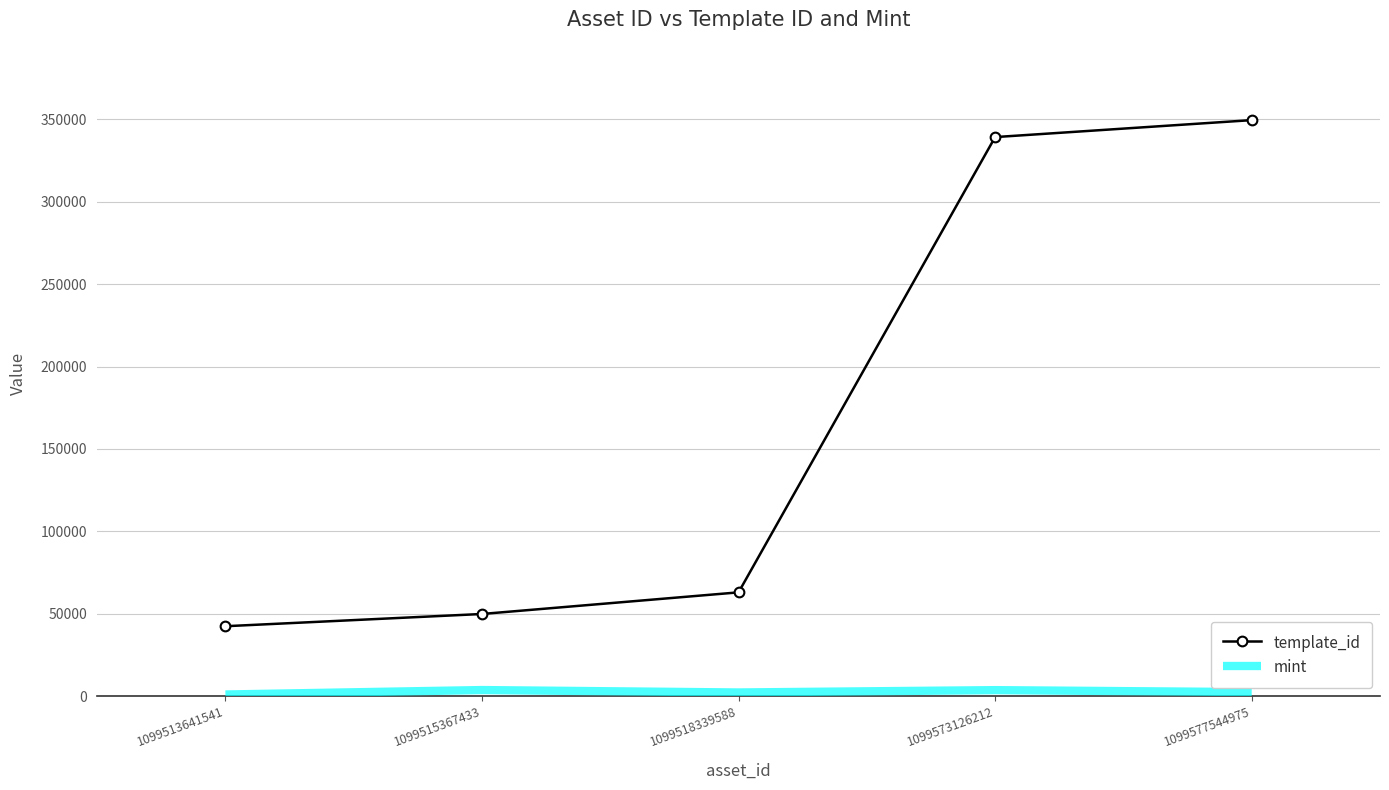

Is it true that template_id equals 222652 at 1099577544975?

False